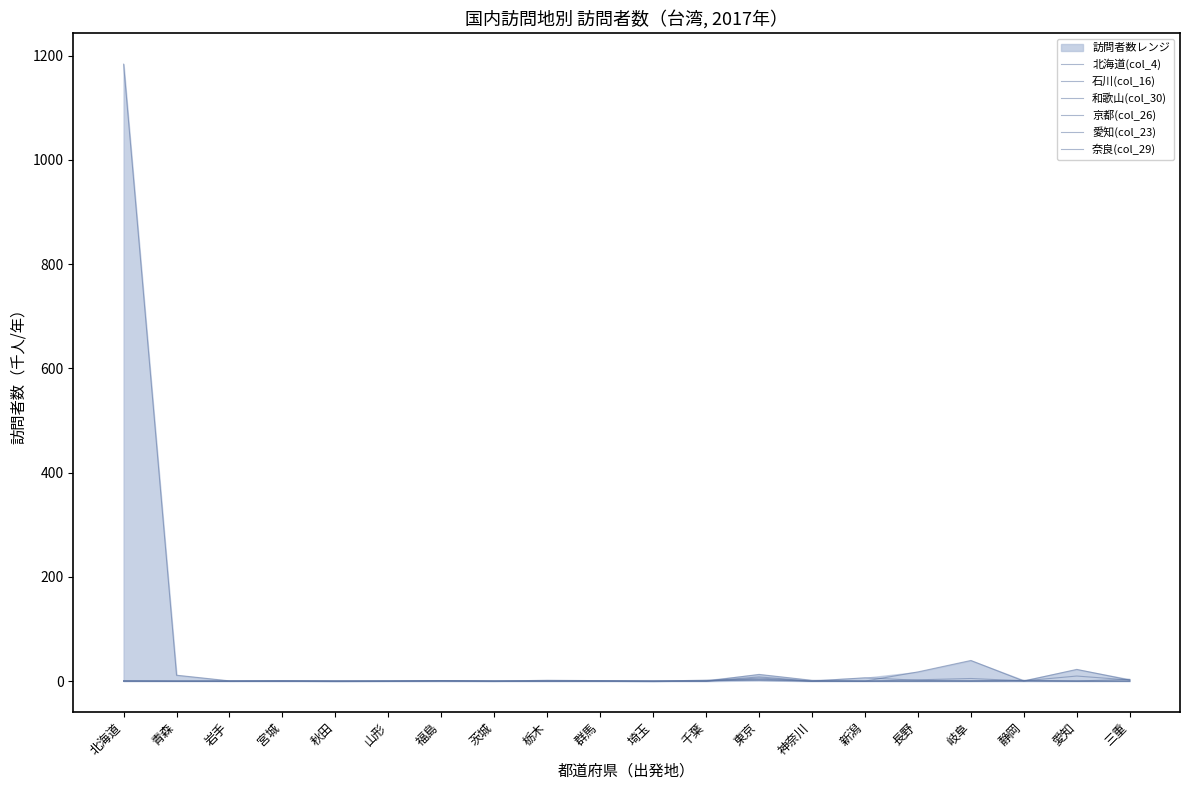

Which has a higher value, 千葉 or 青森?

青森